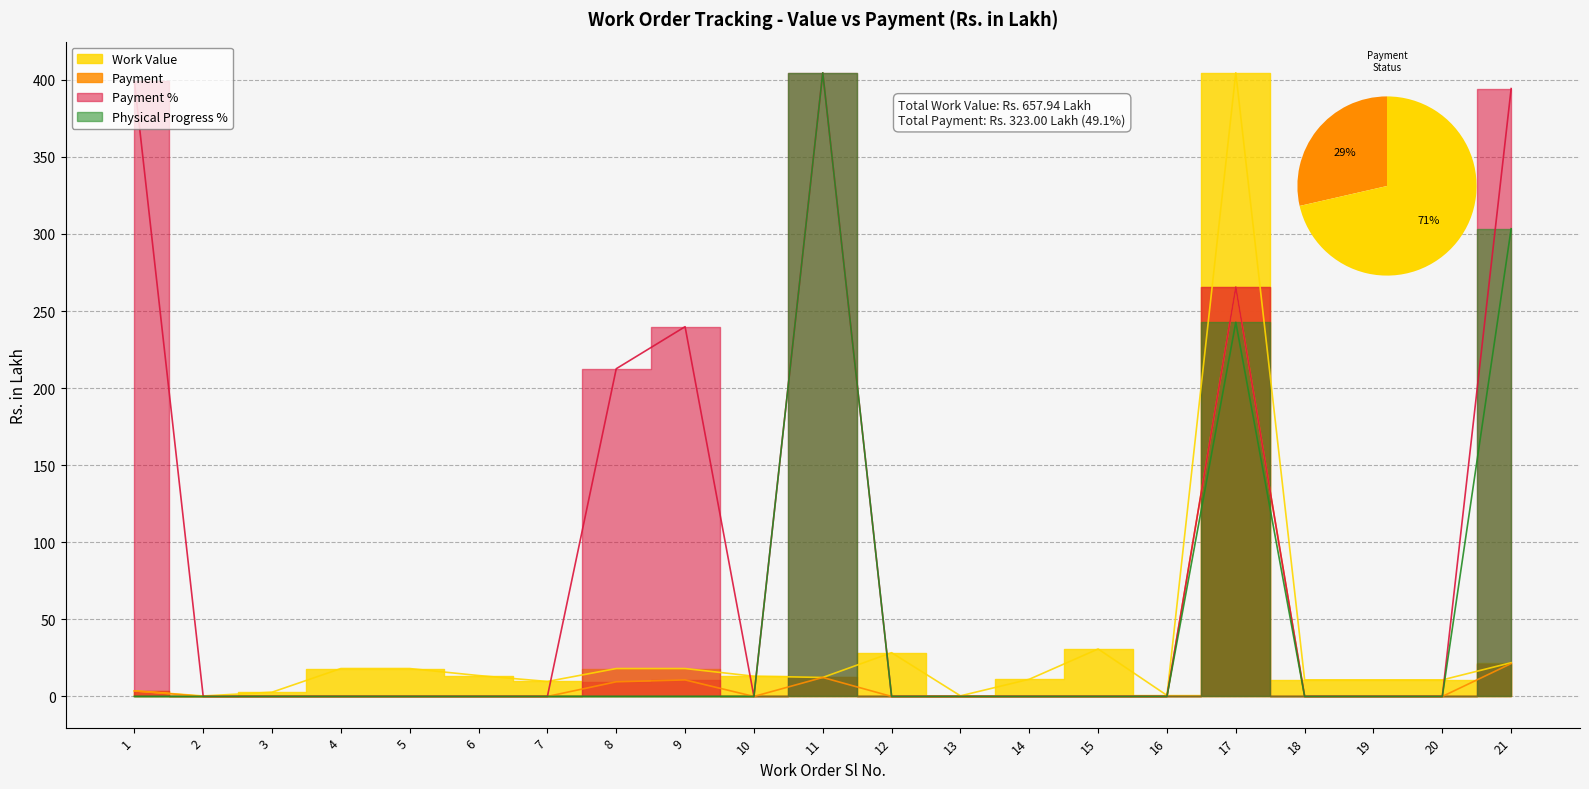

Reading right to left, what are all the values shown in this chart?

Work Value: 21=21.9	20=10.7	19=10.7	18=10.7	17=404.6	16=0.7	15=30.8	14=11.2	13=0.4	12=28.4	11=12.3	10=13.1	9=18.1	8=18.1	7=9.7	6=13.6	5=18.1	4=18.1	3=2.8	2=0.3	1=3.6
Payment: 21=21.3	20=0.0	19=0.0	18=0.0	17=265.5	16=0.0	15=0.0	14=0.0	13=0.0	12=0.0	11=12.3	10=0.0	9=10.7	8=9.5	7=0.0	6=0.0	5=0.0	4=0.0	3=0.0	2=0.0	1=3.6
Payment %: 21=394.3	20=0.0	19=0.0	18=0.0	17=265.5	16=0.0	15=0.0	14=0.0	13=0.0	12=0.0	11=404.6	10=0.0	9=239.9	8=212.6	7=0.0	6=0.0	5=0.0	4=0.0	3=0.0	2=0.0	1=399.1
Physical Progress %: 21=303.4	20=0.0	19=0.0	18=0.0	17=242.7	16=0.0	15=0.0	14=0.0	13=0.0	12=0.0	11=404.6	10=0.0	9=0.0	8=0.0	7=0.0	6=0.0	5=0.0	4=0.0	3=0.0	2=0.0	1=0.0